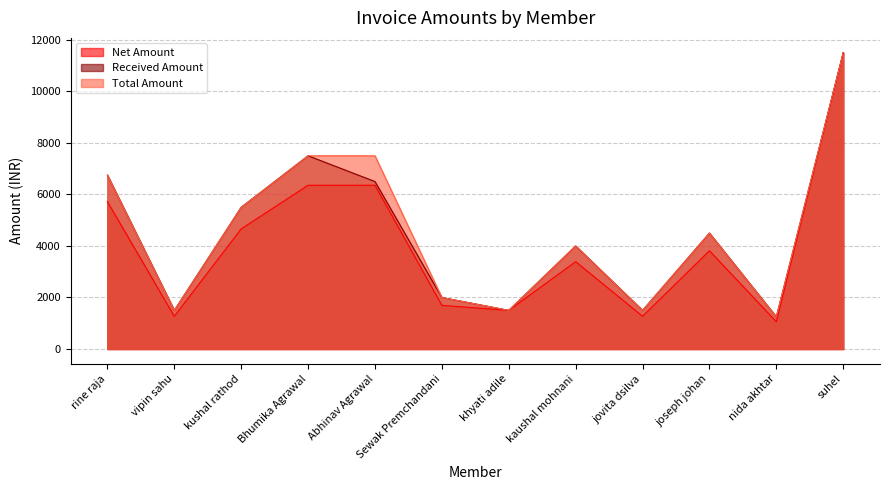

What is the label of the 9th point from the right?

Bhumika Agrawal